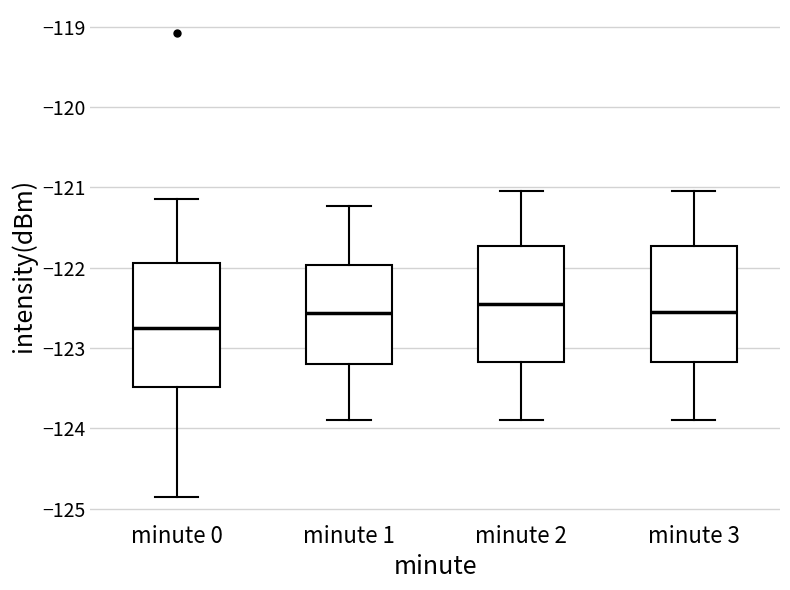

Which box has the lowest median line?

minute 0